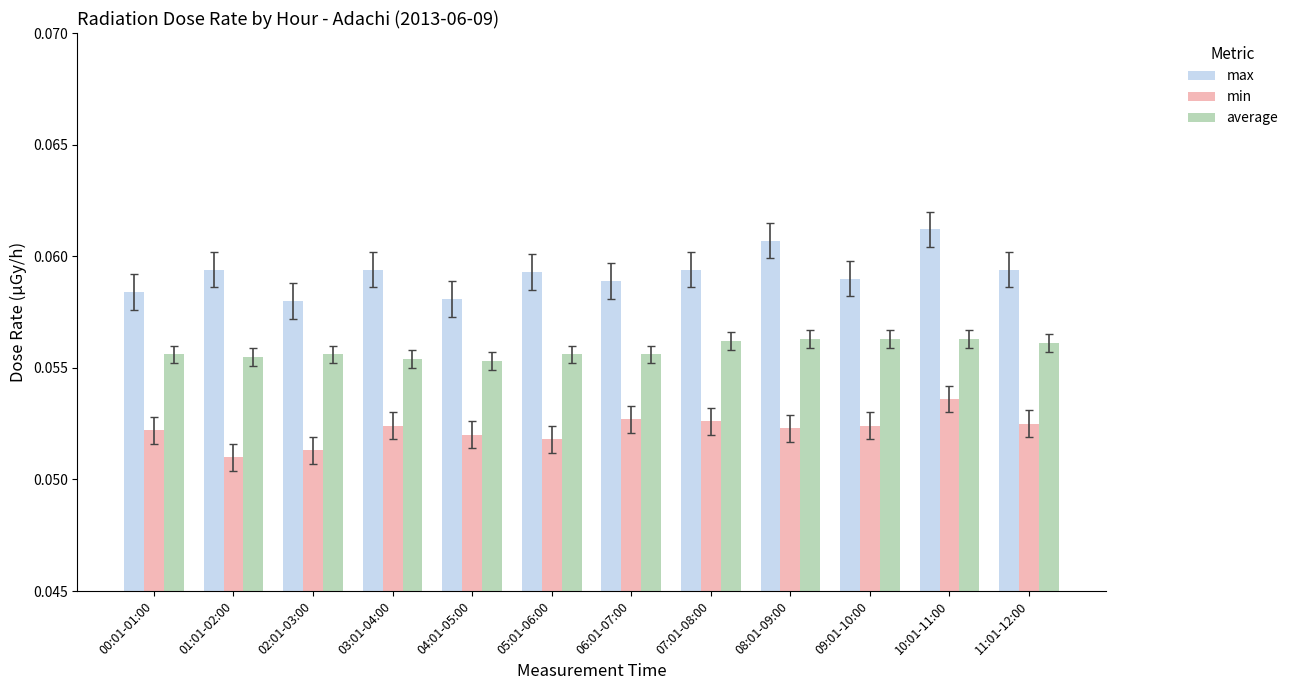

Rank the series at 09:01-10:00 from highest to lowest value.

max, average, min